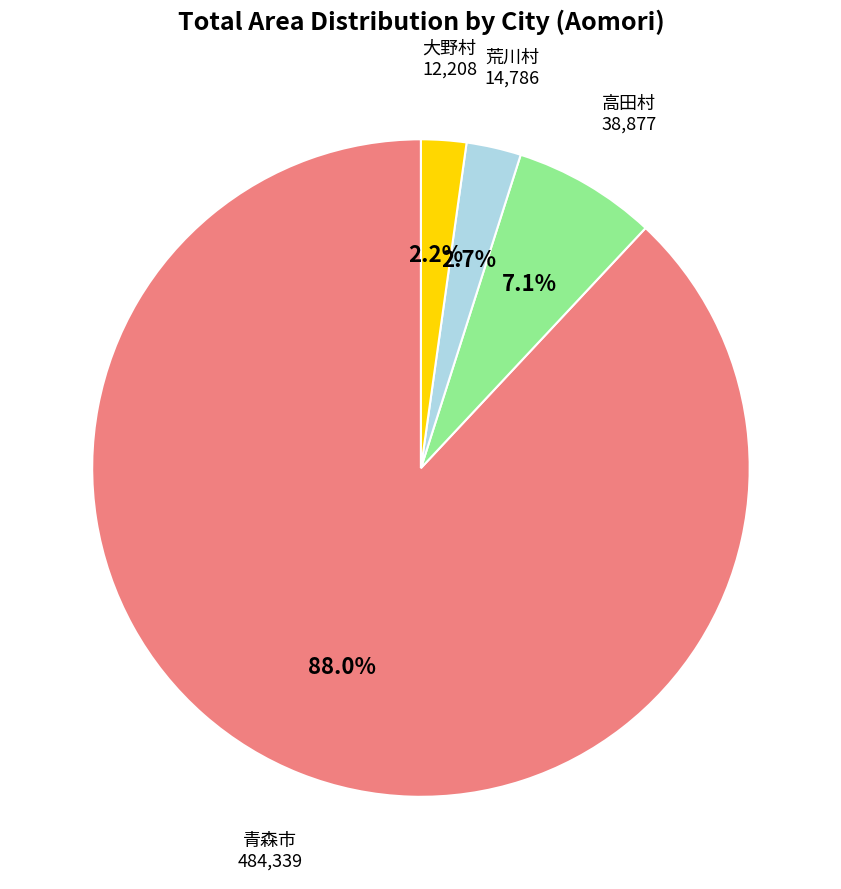

Which slice is the largest?

青森市